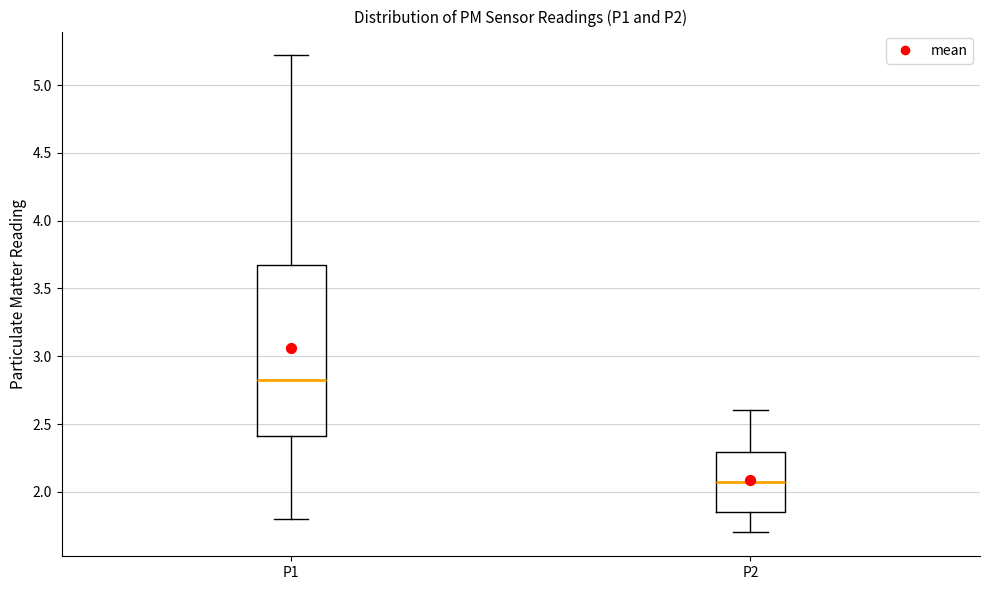

Which box has the highest median line?

P1